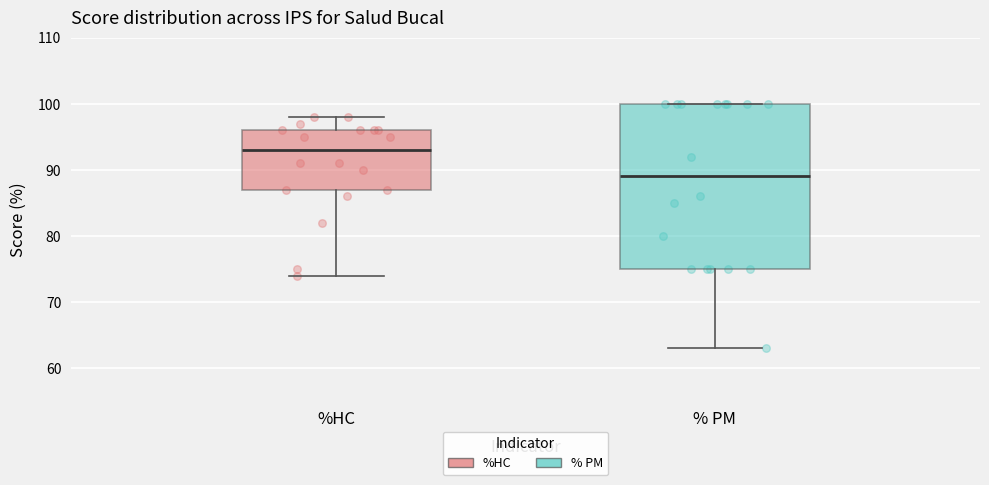

Where is the lower edge of the box for % PM on the y-axis? The values are not printed on the chart, so give them approximately, as read against the axis.

75